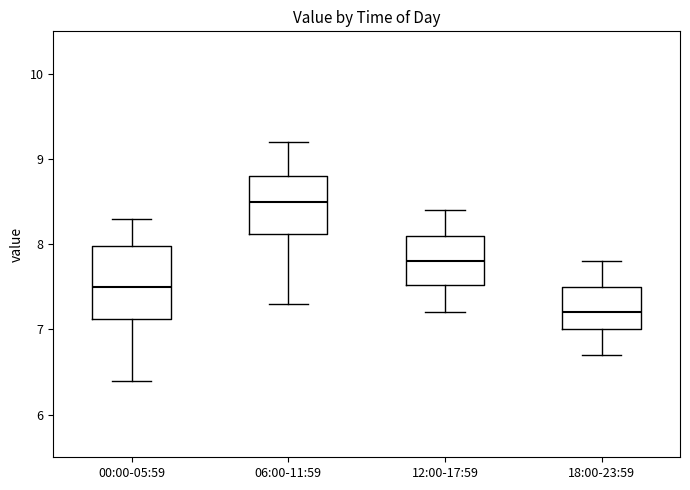

Where does the median line of the box for 00:00-05:59 sit on the y-axis? The values are not printed on the chart, so give them approximately, as read against the axis.

7.5